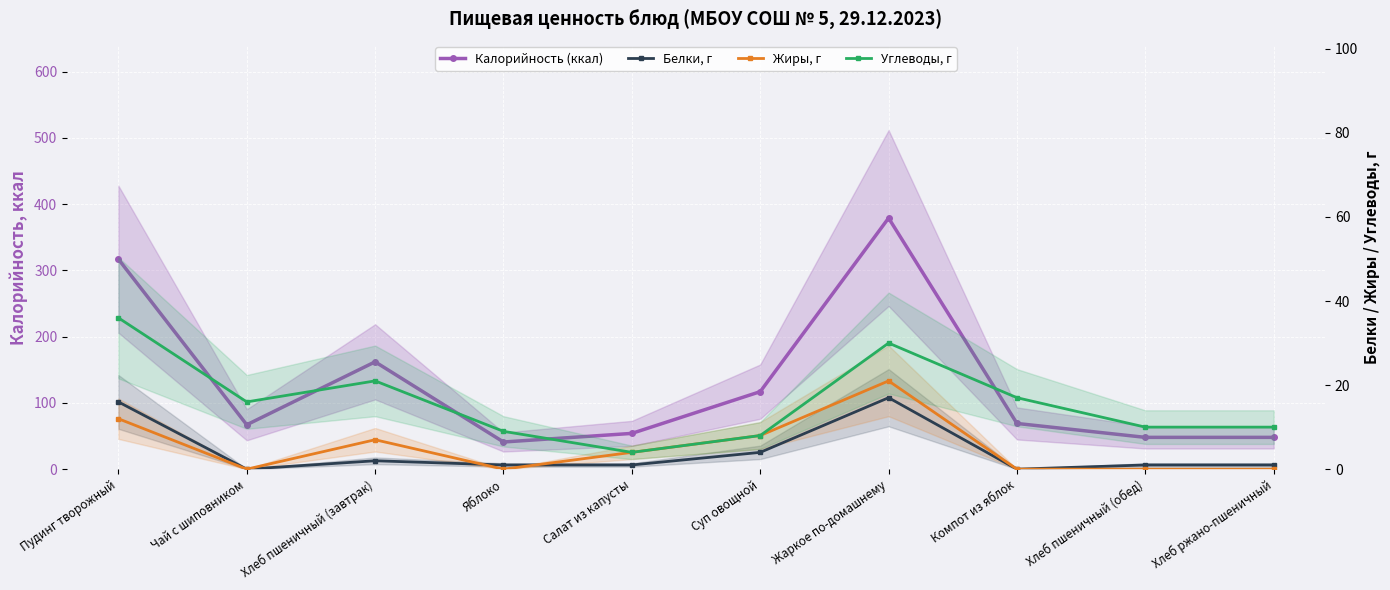

What are all the series names shown in the legend?

Калорийность (ккал), Белки, г, Жиры, г, Углеводы, г